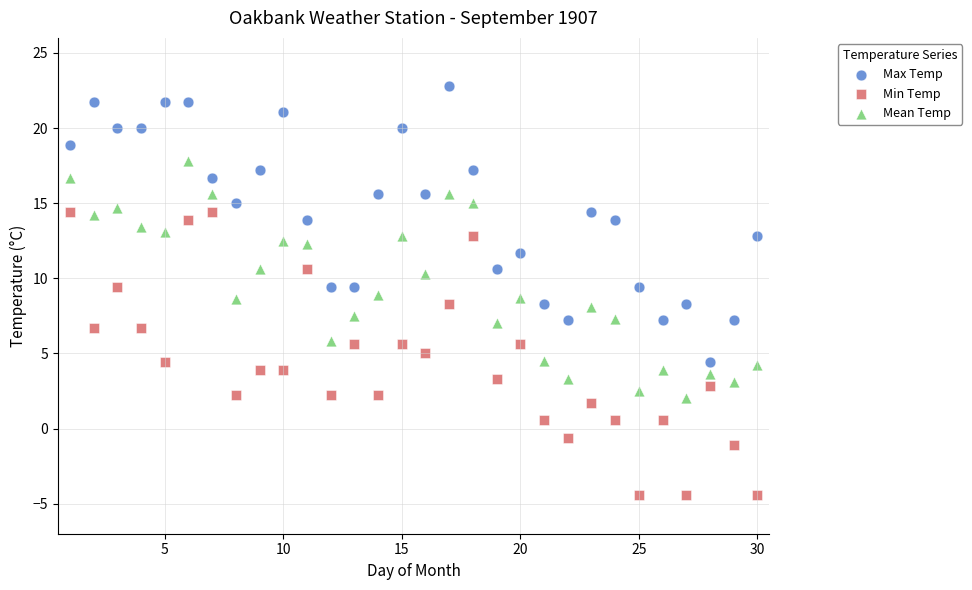

Across all data points, what is the range of X values (max minus min)?

29.0